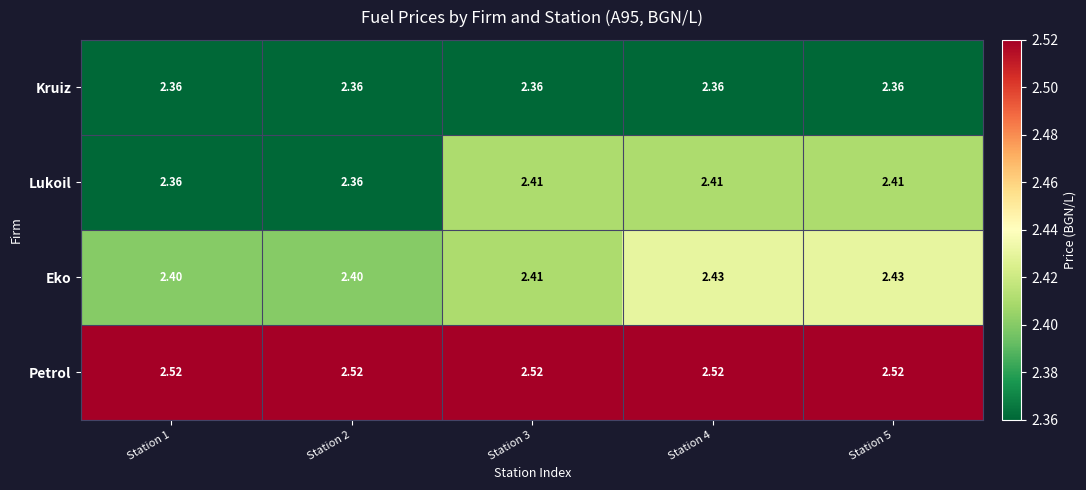

At how many categories does at least one series exceed 2?

5